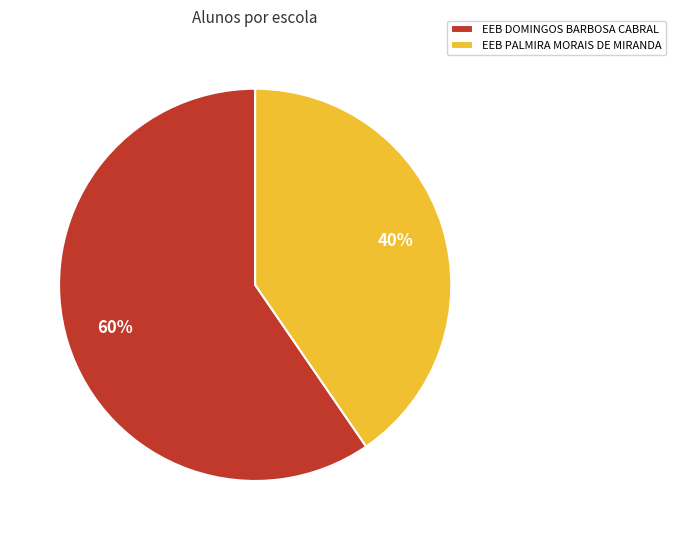

To the nearest percent, what portion does EEB PALMIRA MORAIS DE MIRANDA represent?

40%